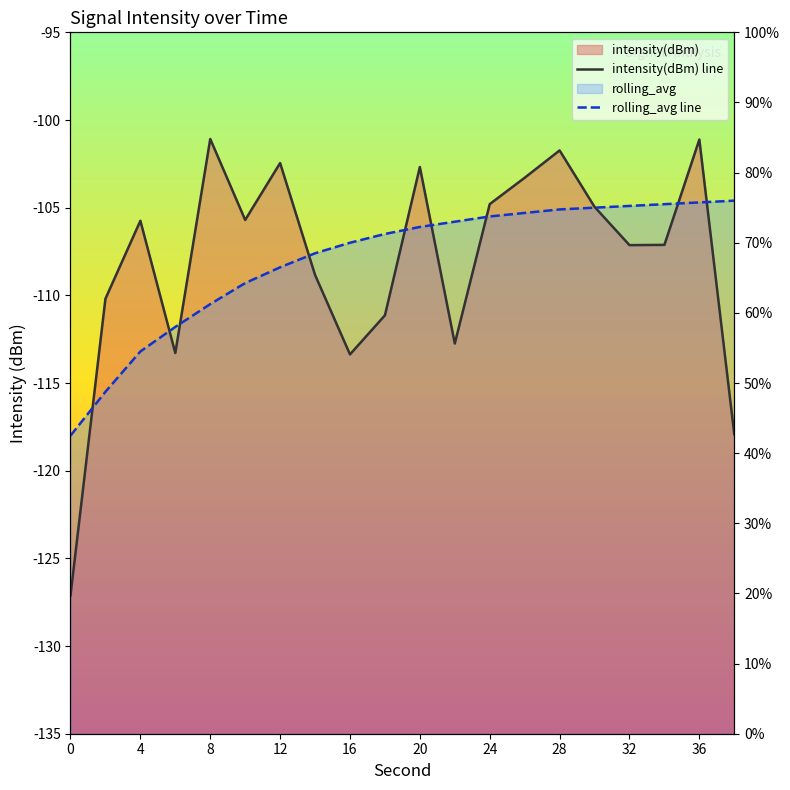

What is the average value of the intensity(dBm) line series?

-108.1